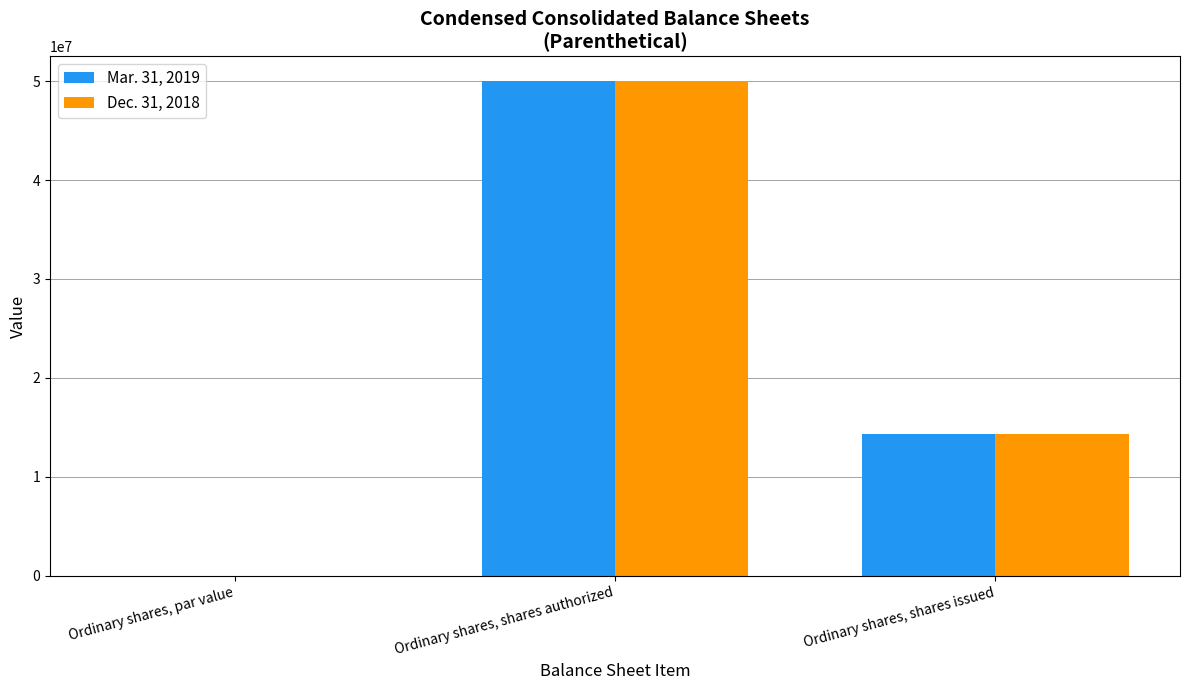

Is the value of Dec. 31, 2018 at Ordinary shares, shares authorized greater than the value of Mar. 31, 2019 at Ordinary shares, shares issued?

Yes